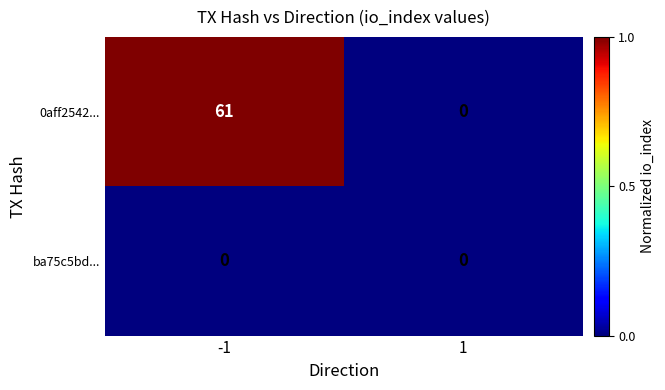

What is the difference between the maximum and minimum values in the 0aff2542... series?

61